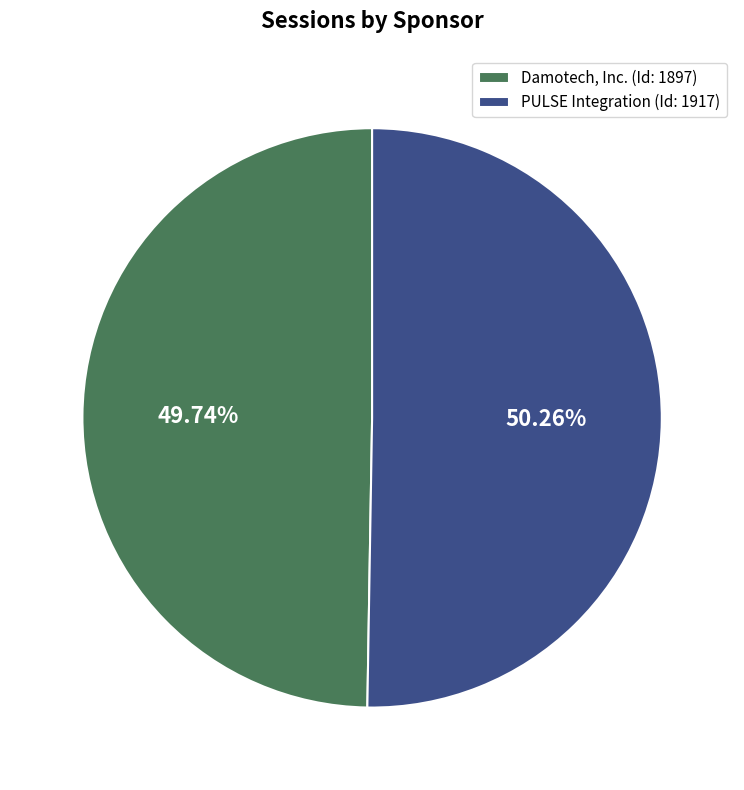

Combined, do Damotech, Inc. and PULSE Integration account for over 50%?

Yes